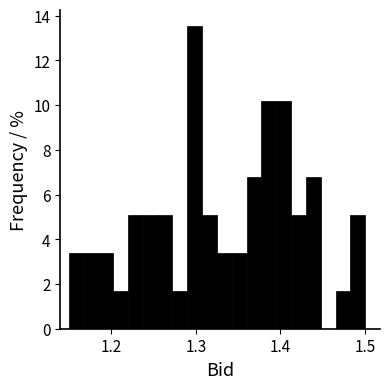

Around what value on the x-axis is the tallest bar? Give the approximate position of its centre, as read against the axis.

1.30